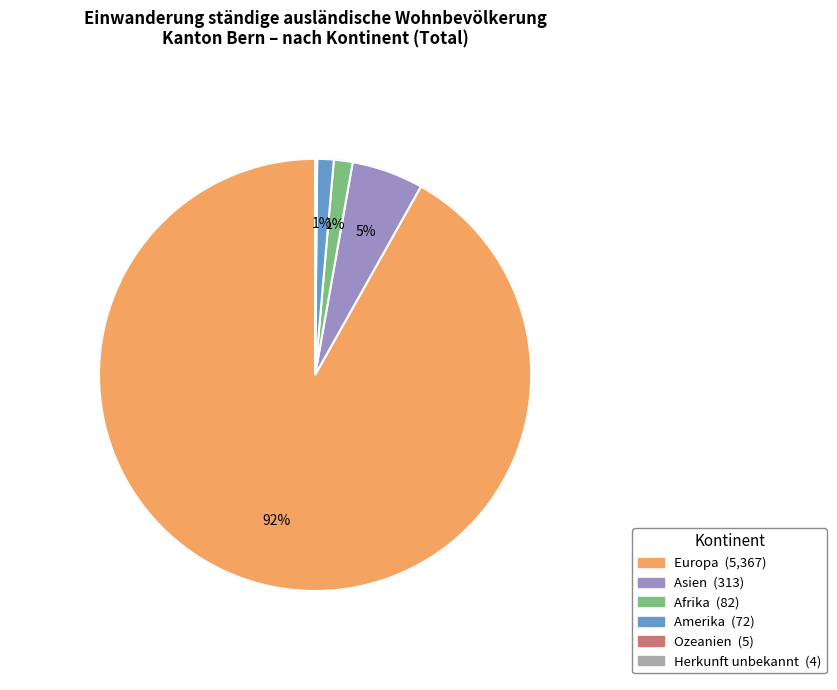

What is the largest slice in the pie chart?

Europa